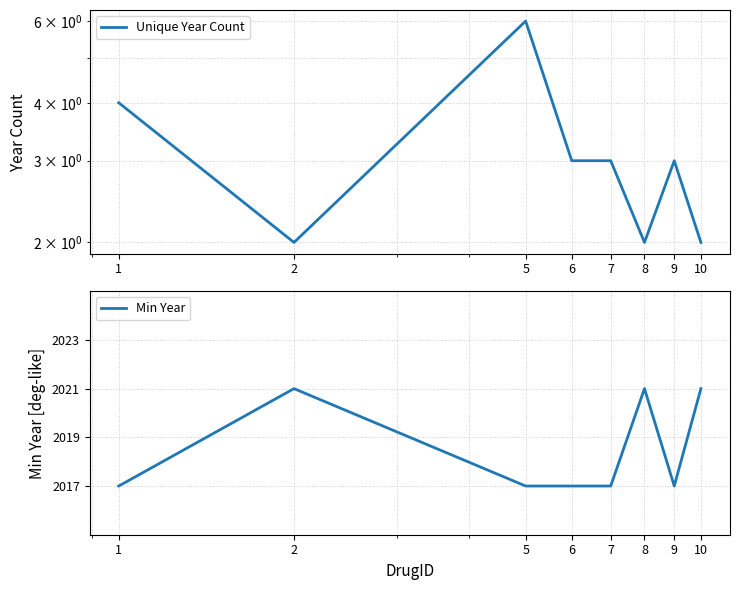

How many lines are shown in the chart?

2